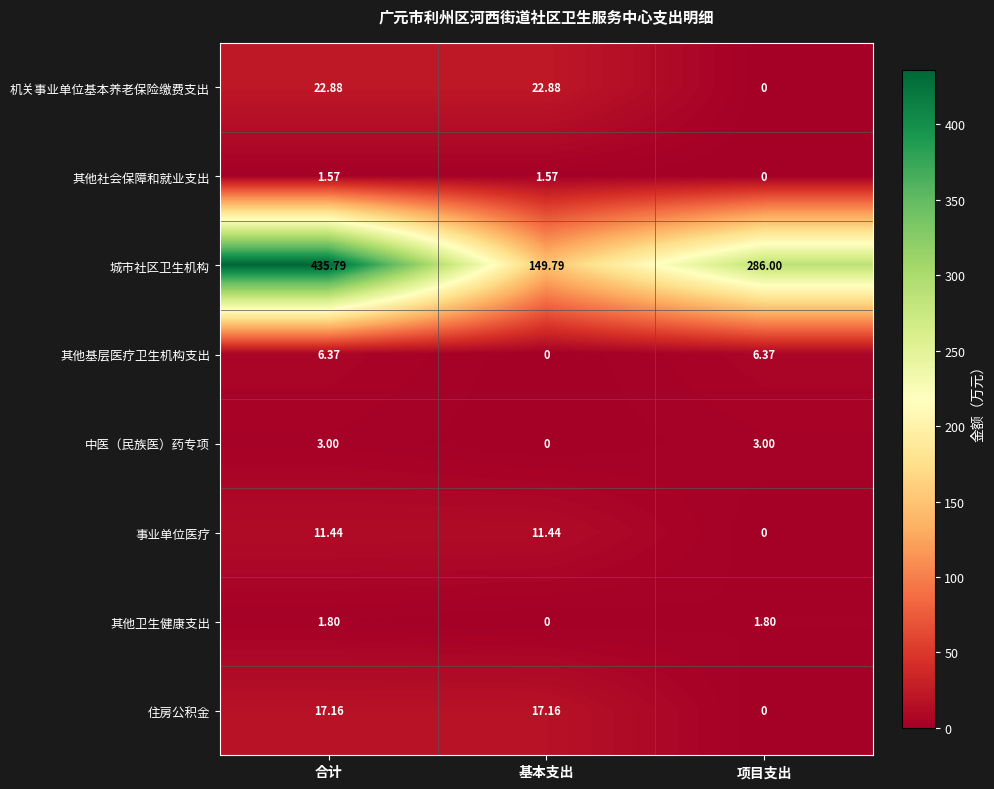

Count the number of data series in this chart.

8